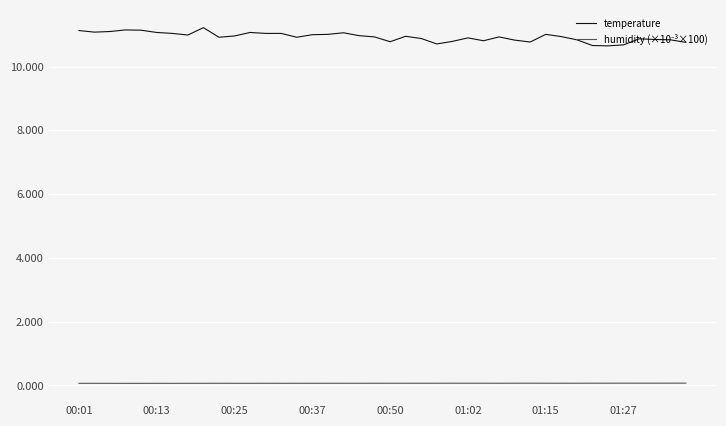

Which series has the largest total across all categories?

temperature